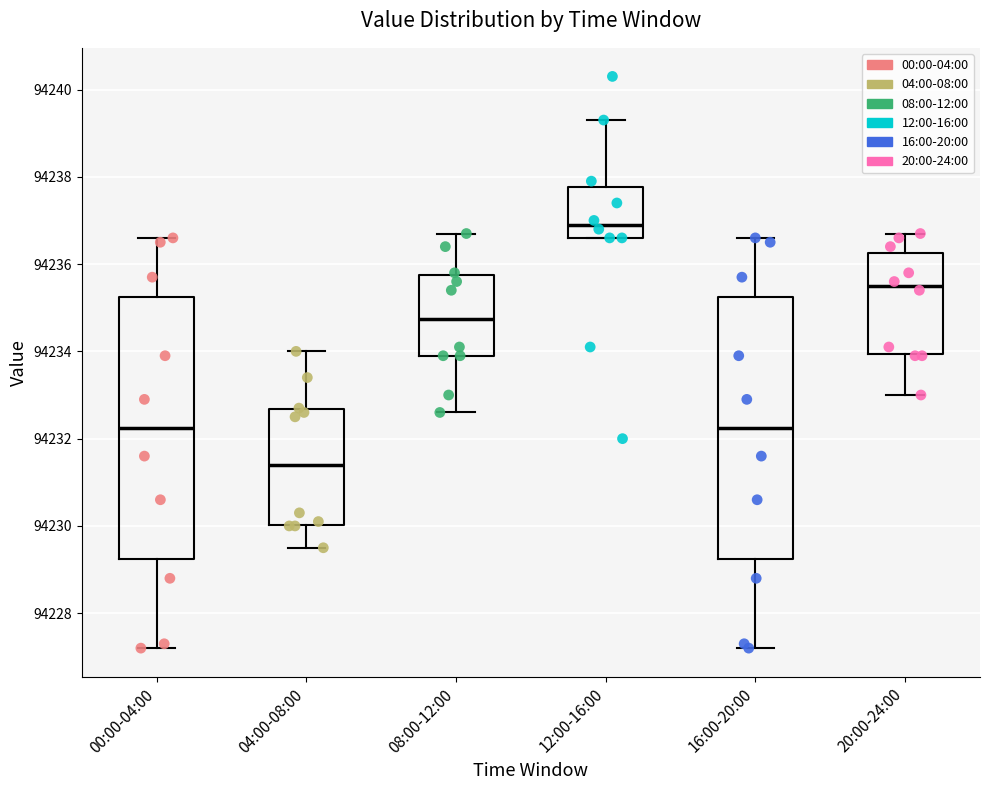

Which box has the lowest median line?

04:00-08:00